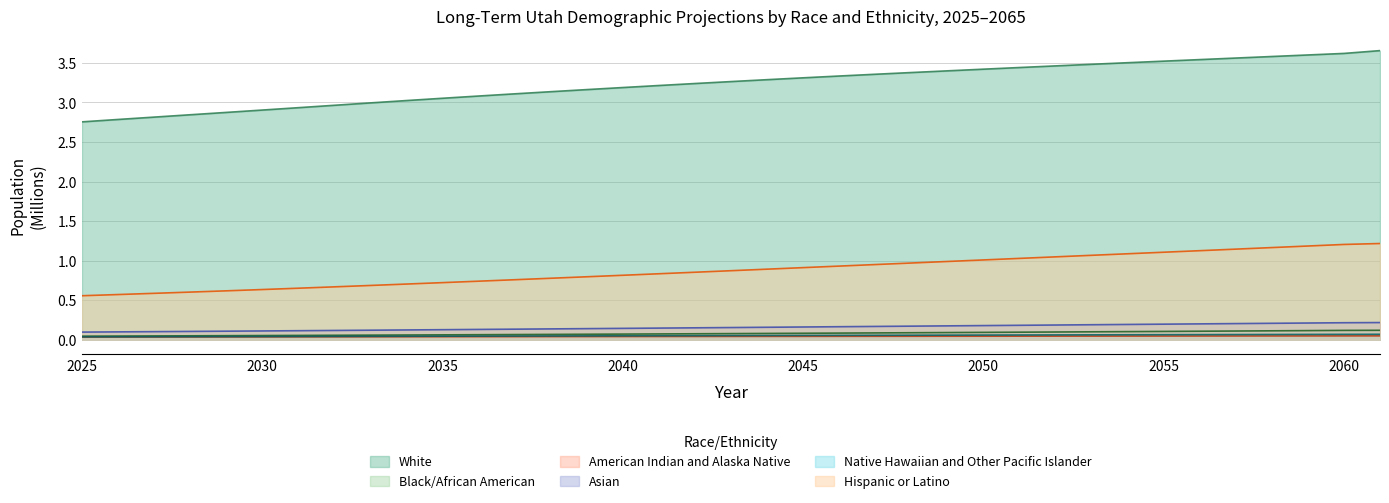

What is the sum of the Black/African American values at 2042 and 2060?

0.2